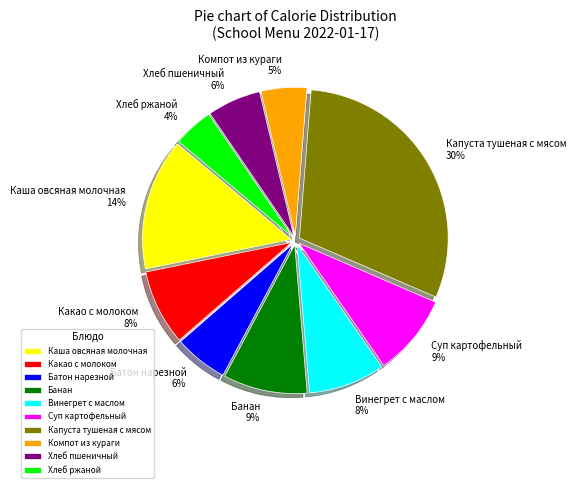

Is there a majority slice in this chart?

No